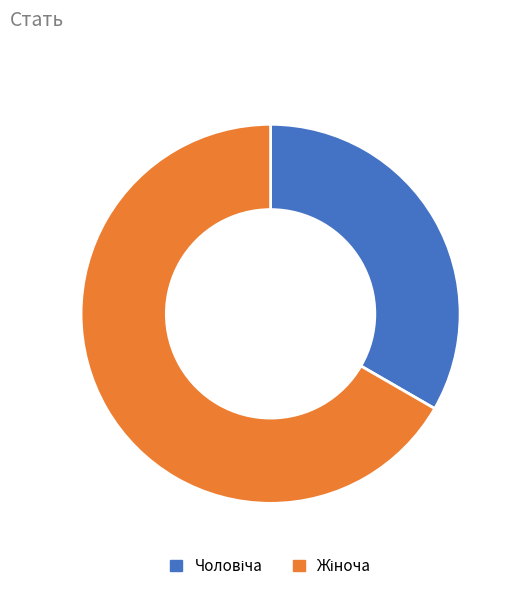

Is there any slice that represents more than half of the pie?

Yes